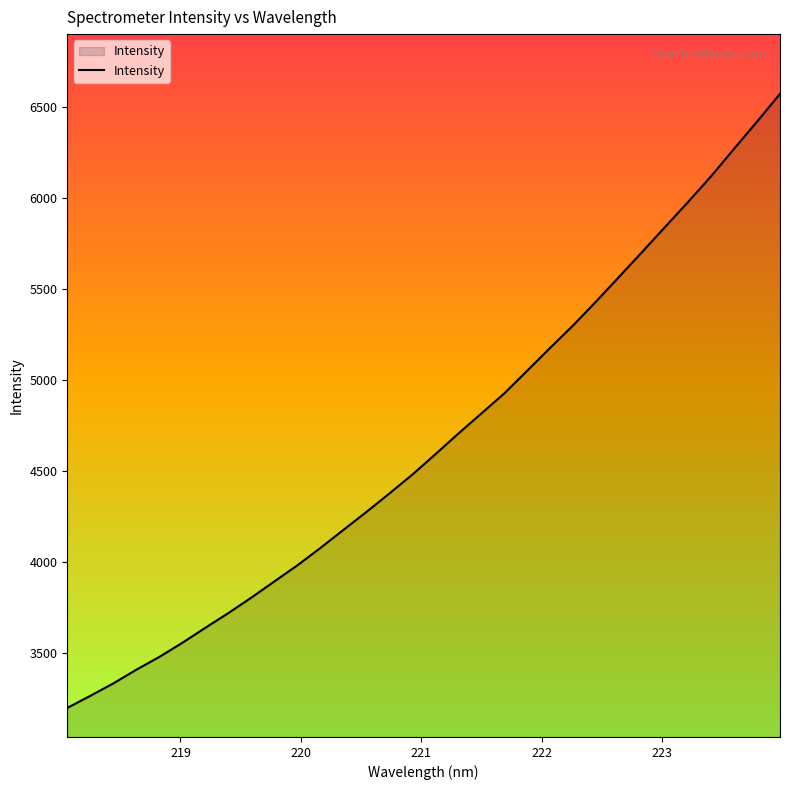

What is the maximum value shown in the chart?

6573.8